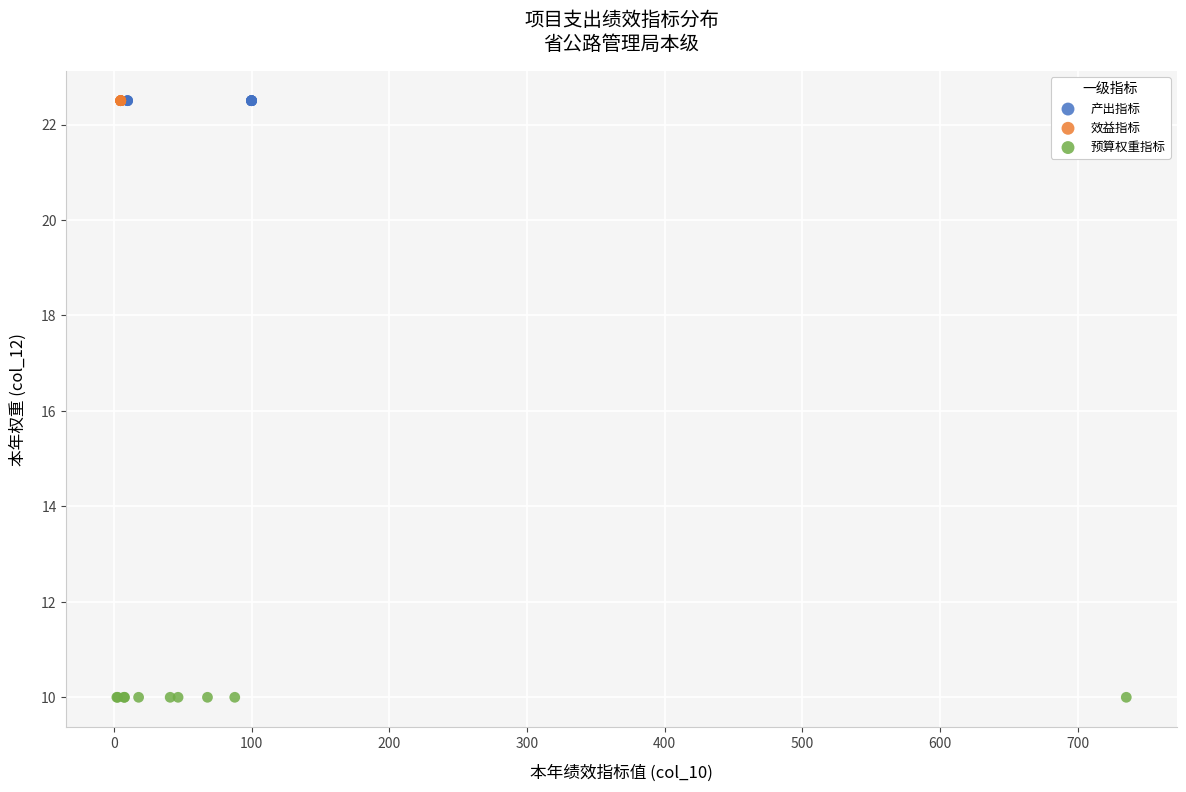

Which series contains the lowest Y value?

预算权重指标